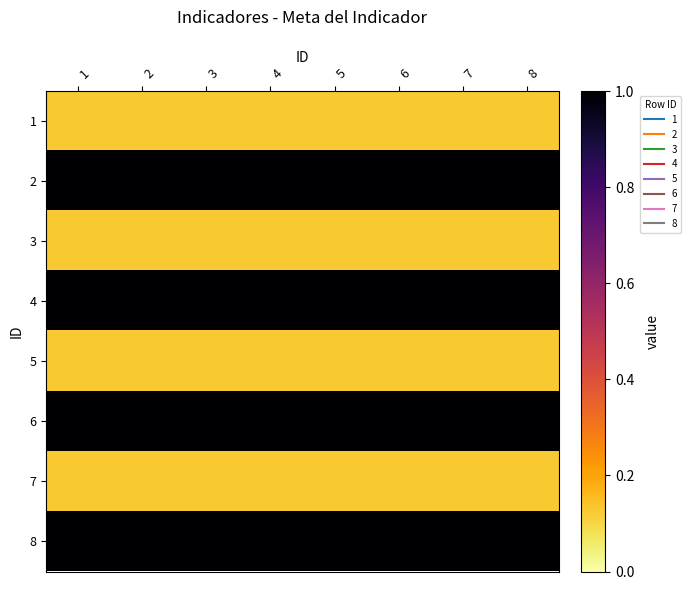

Which series has the largest range (max minus min)?

1